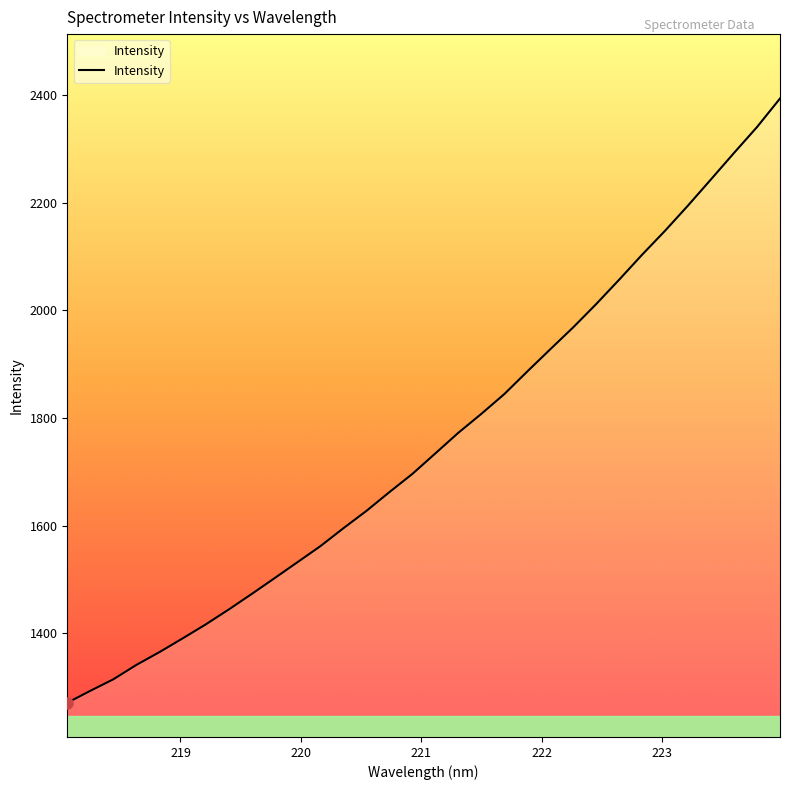

Does the chart display data point markers on the line(s)?

No